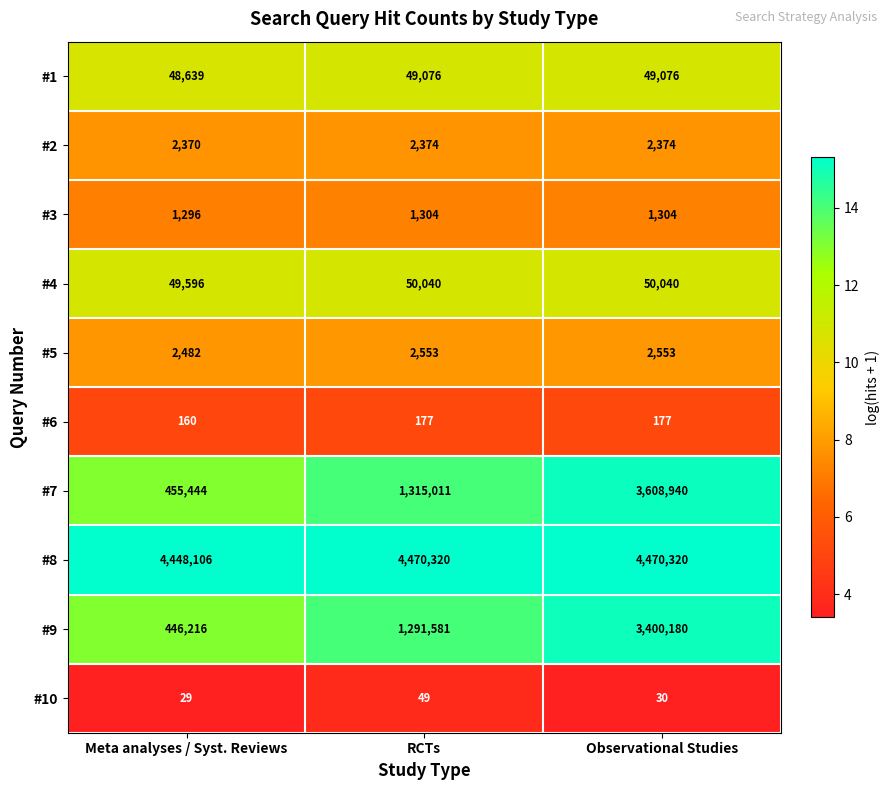

The #10 series shows 29 at Meta analyses / Syst. Reviews. True or false?

True